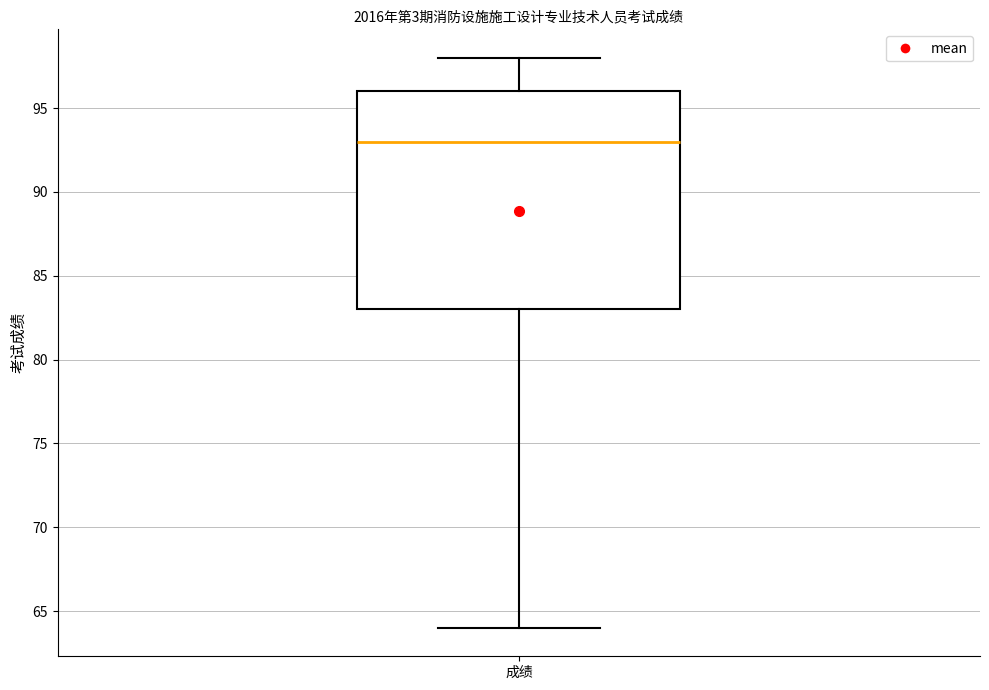

Transcribe this box plot: give where the median line is, the range the box spans, and where the two whiskers end, as read against the y-axis. The values are not printed on the chart, so give them approximately, as read against the axis.

median 93, box 83 to 96, whiskers 64 to 98